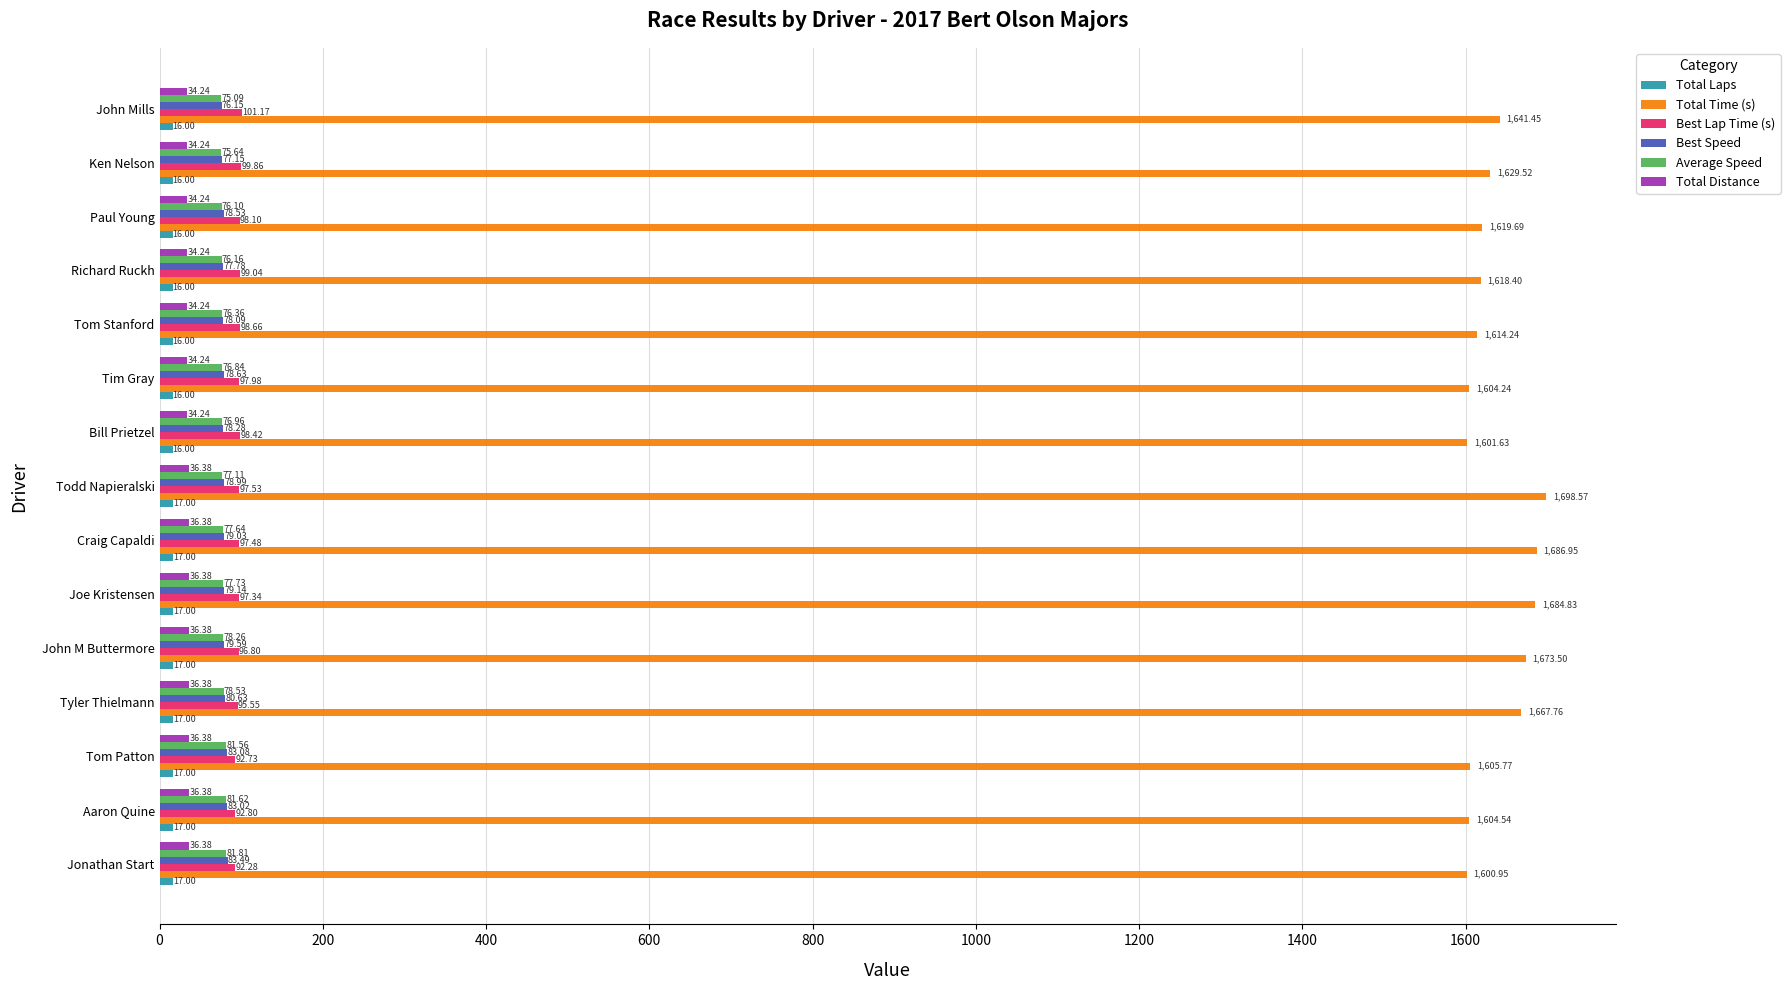

What is the spread (max minus min) of values at Tim Gray?

1588.2